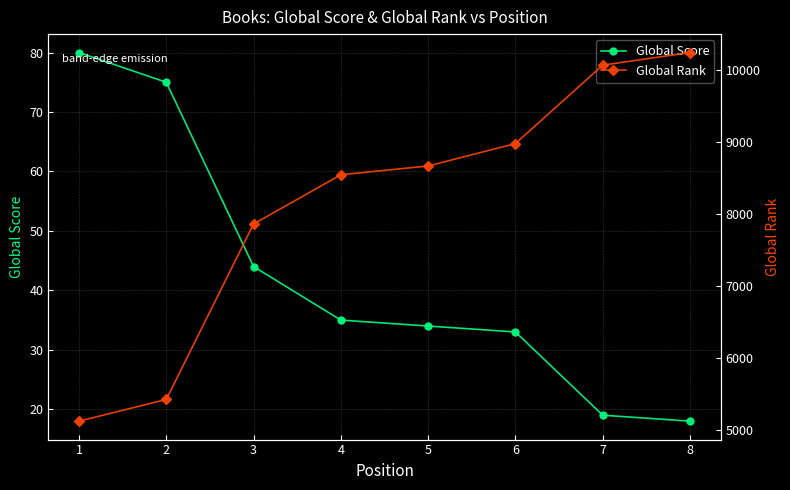

The Global Rank series shows 10237 at 8. True or false?

True